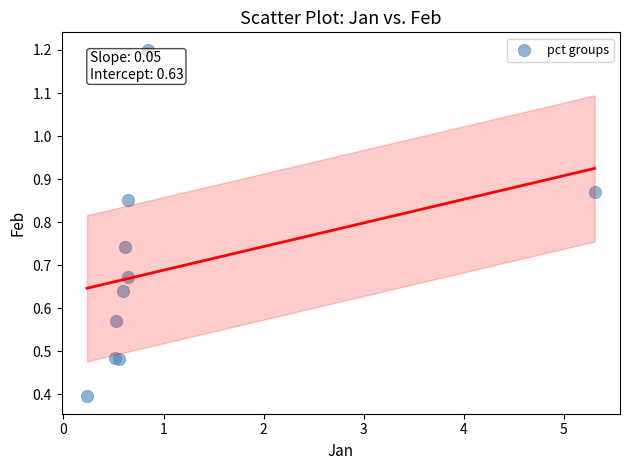

What Y value in the scatter plot is closest to 0?

0.4